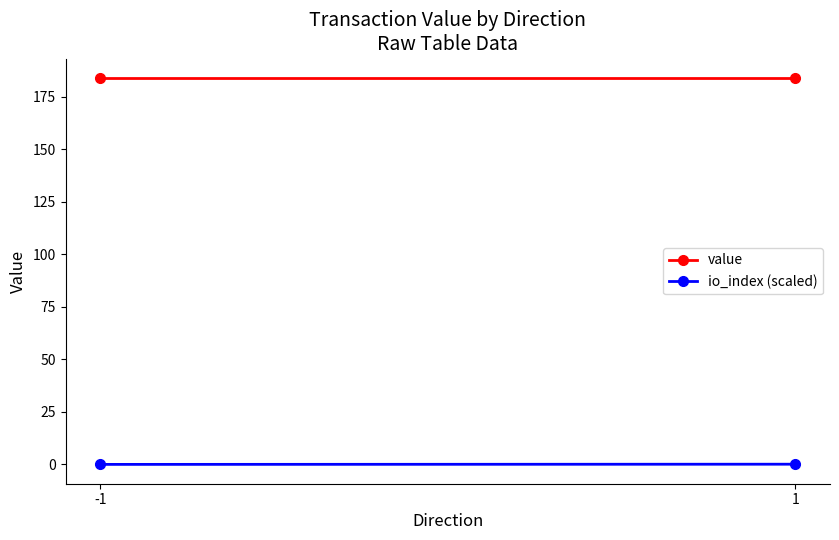

Is it true that io_index (scaled) equals 0.0 at -1?

True